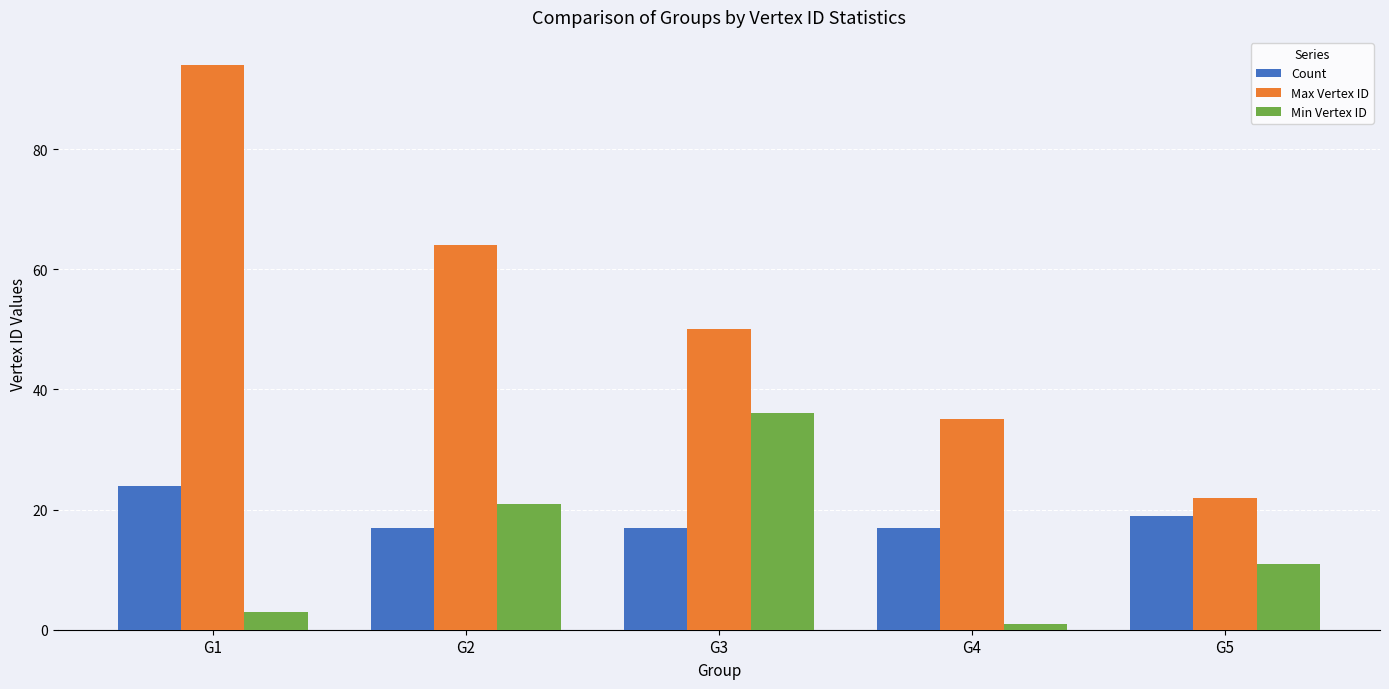

At which category is the sum across all series the highest?

G1